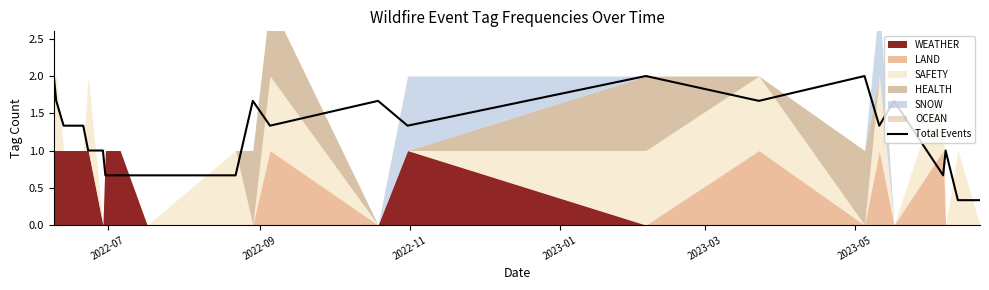

How many values are between 0 and 1?

10